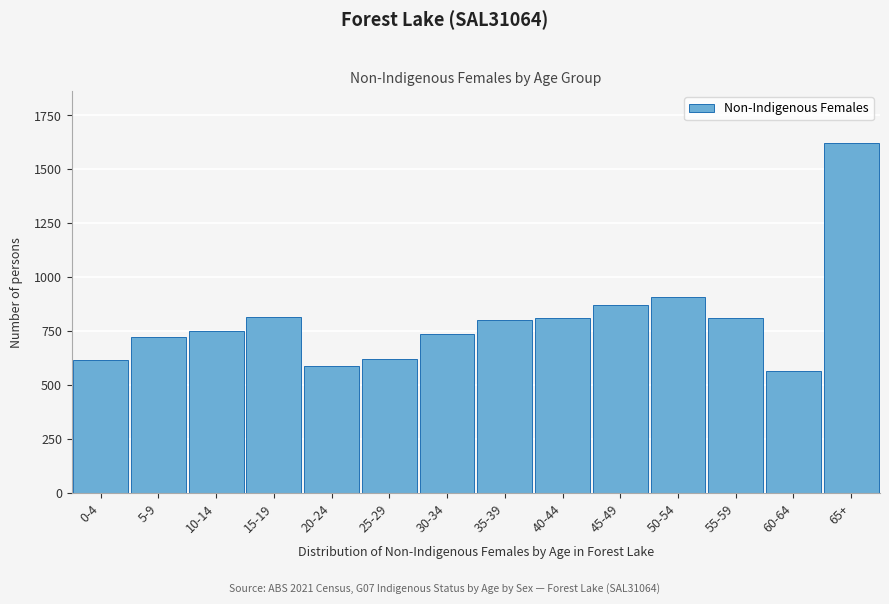

What is the label of the 5th bar from the left?

20-24